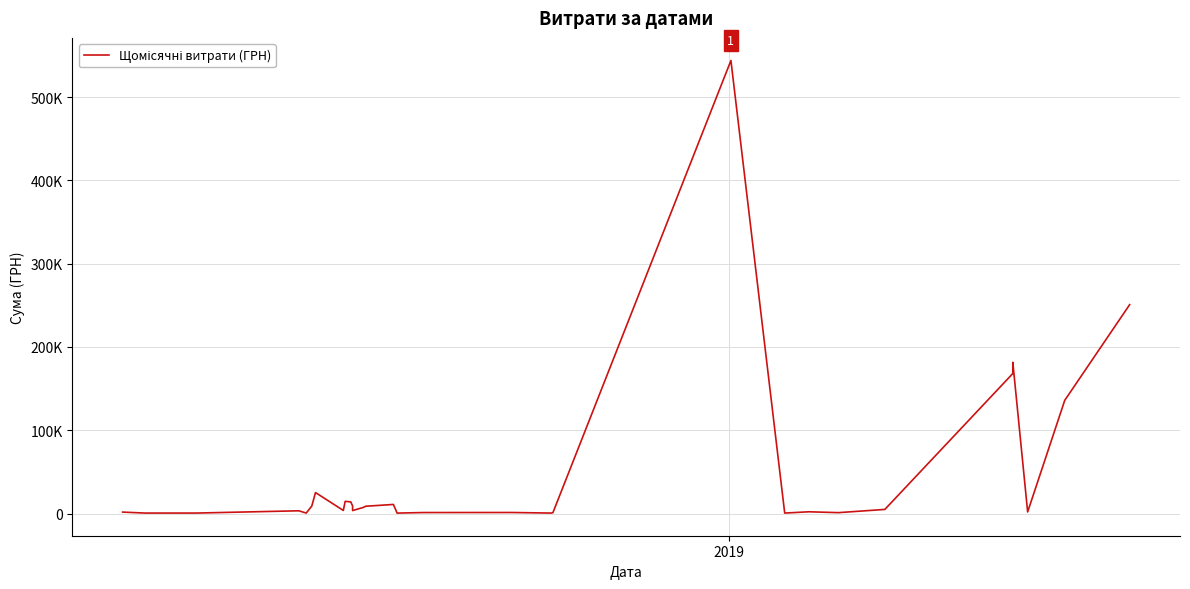

What is the value of the 28th point from the left?

181627.8